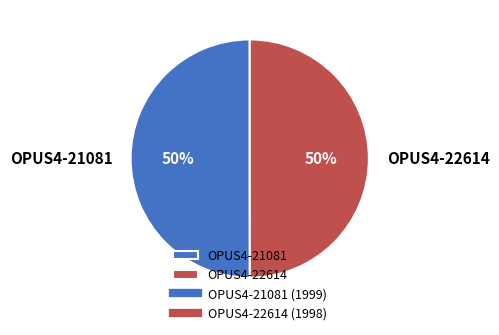

Do OPUS4-21081 and OPUS4-22614 together represent more than half of the pie?

Yes